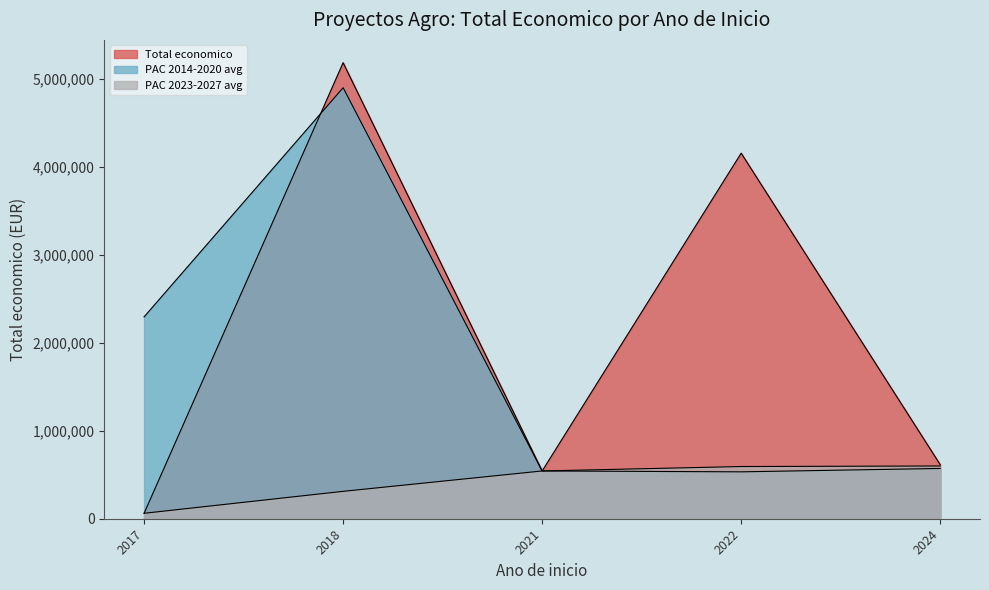

What is the spread (max minus min) of values at 2017?

2234217